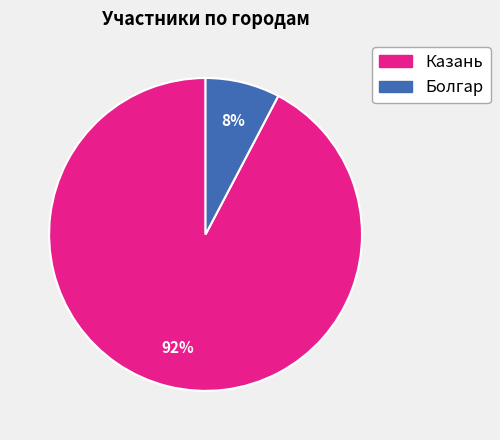

Do Казань and Болгар together represent more than half of the pie?

Yes